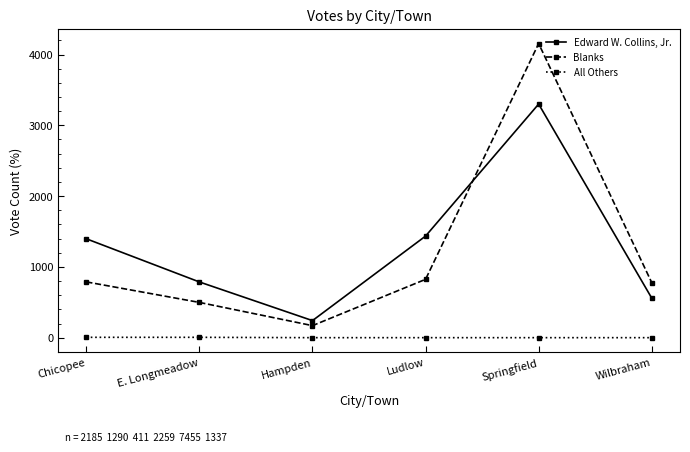

Count the number of data series in this chart.

3